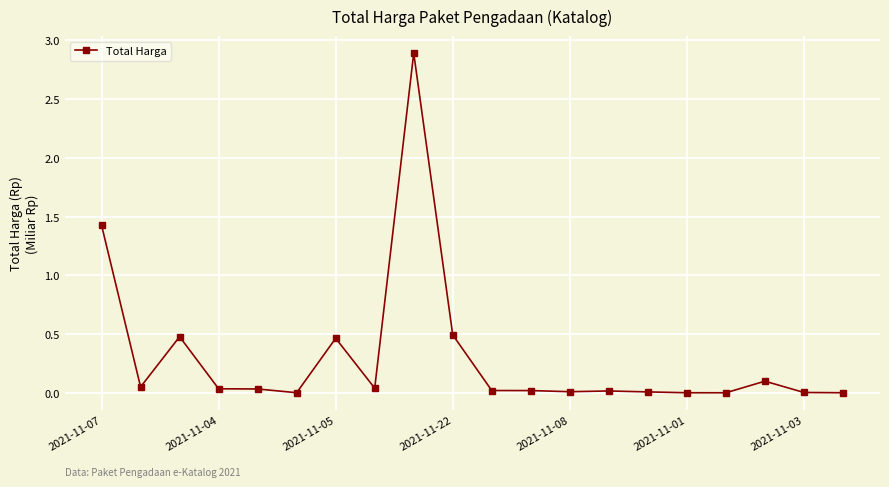

What is the maximum value shown in the chart?

2.9